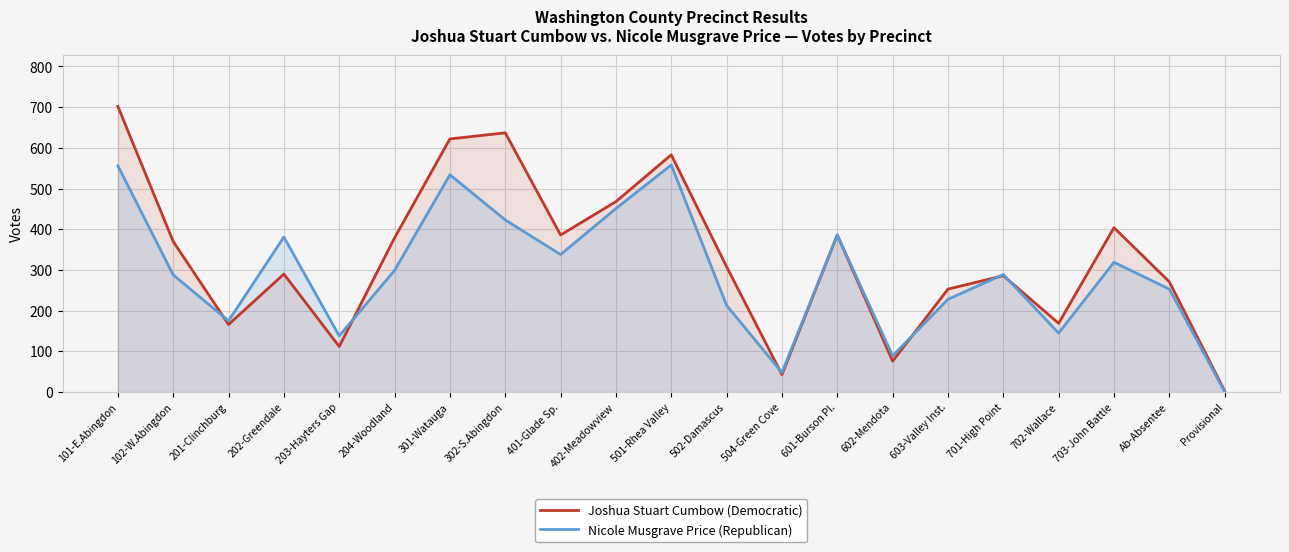

Which category has the highest value in the Joshua Stuart Cumbow (Democratic) series?

101-E.Abingdon